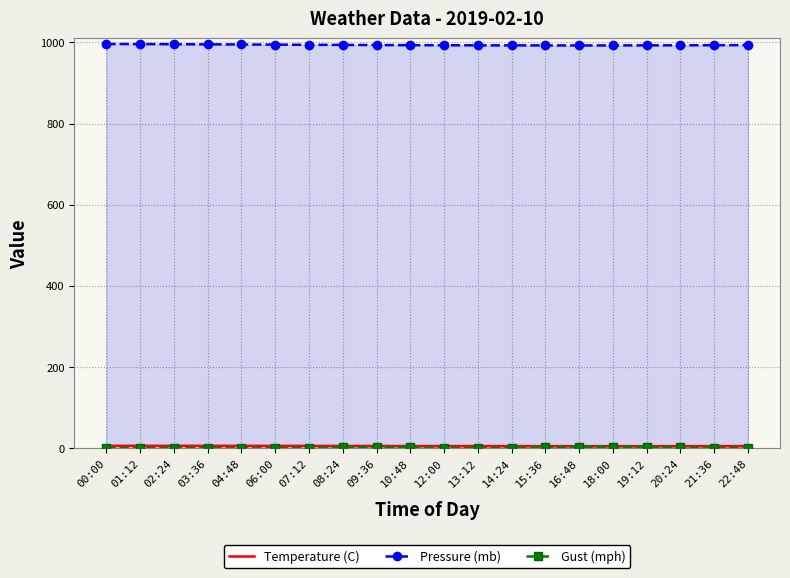

What is the value of the Temperature (C) point at the 7th from the left?

5.9